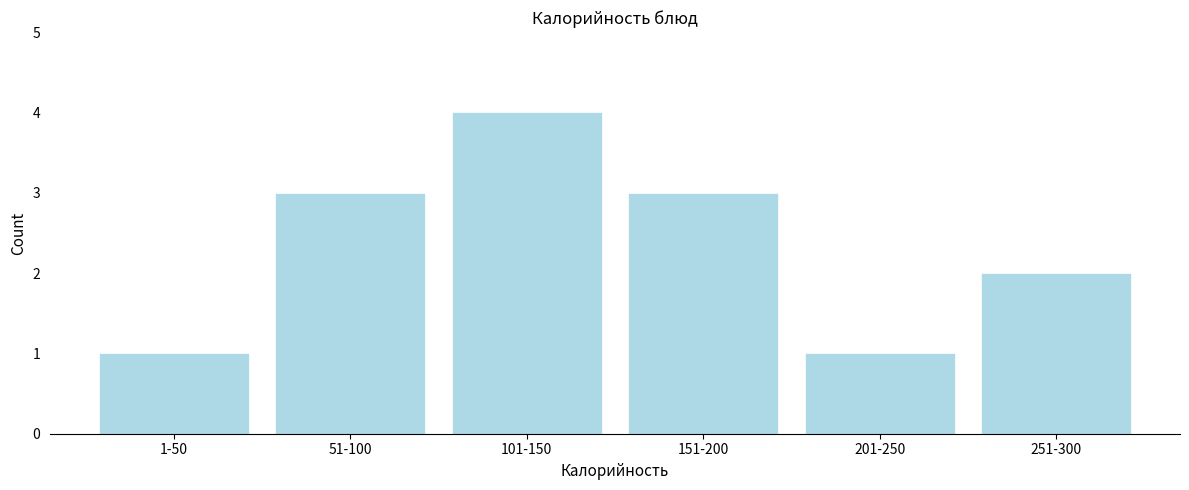

Reading left to right, list all the values displayed in this chart.

1	3	4	3	1	2